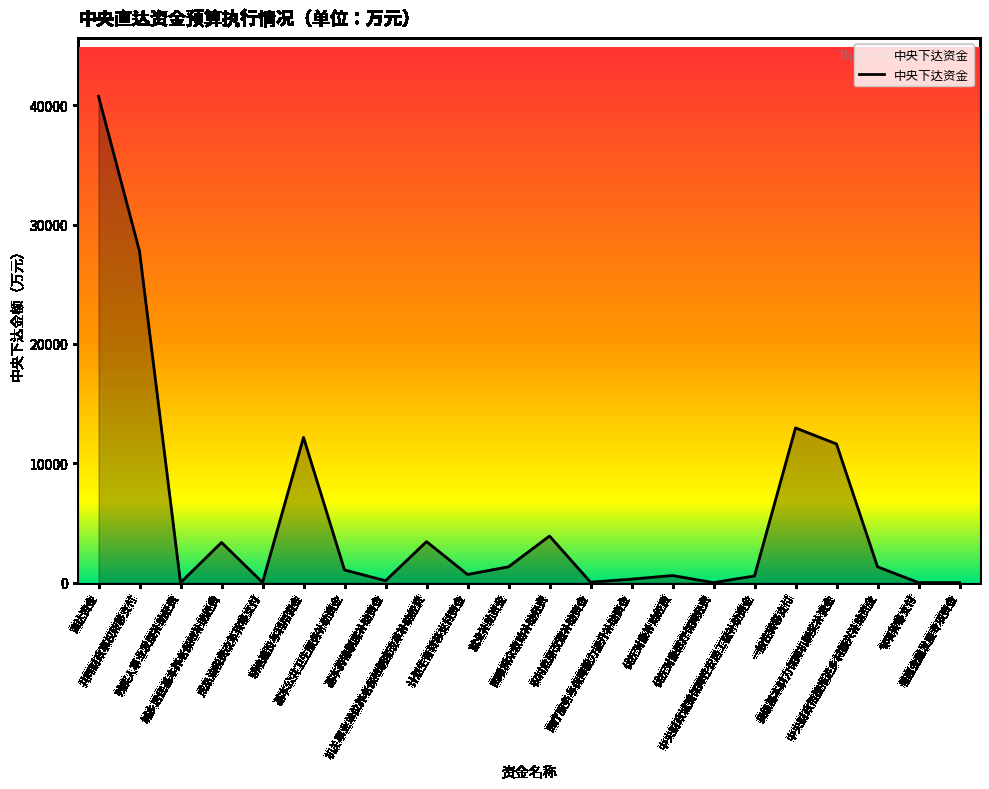

What is the difference between the maximum and minimum values?

40738.6